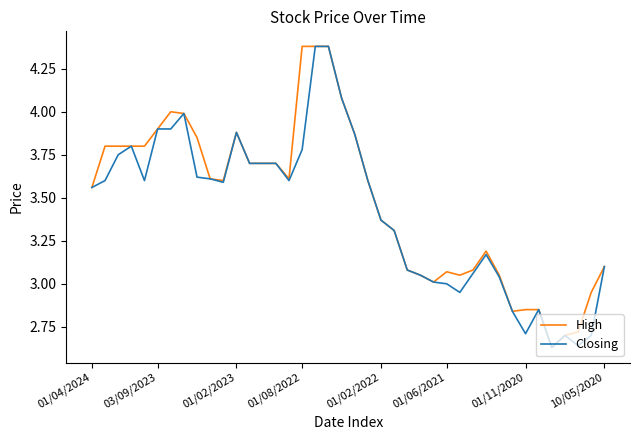

In High, how many points are lower than both neighbors (excluding endpoints)?

6